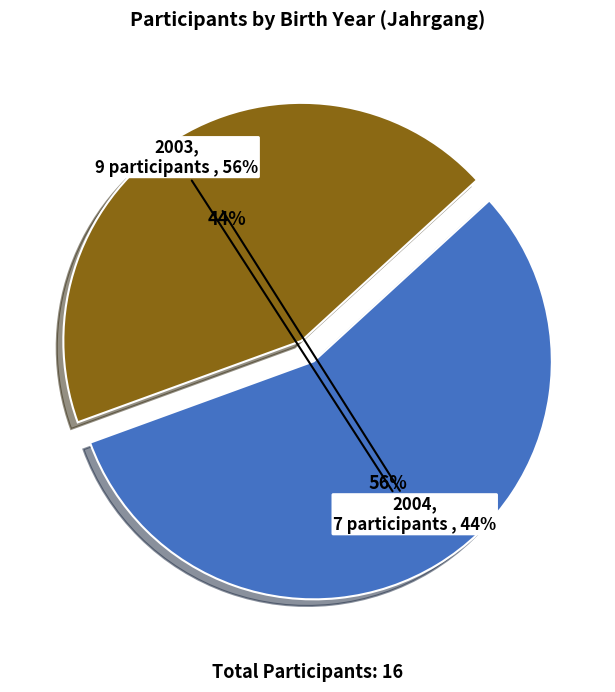

Count the number of slices in the pie.

2